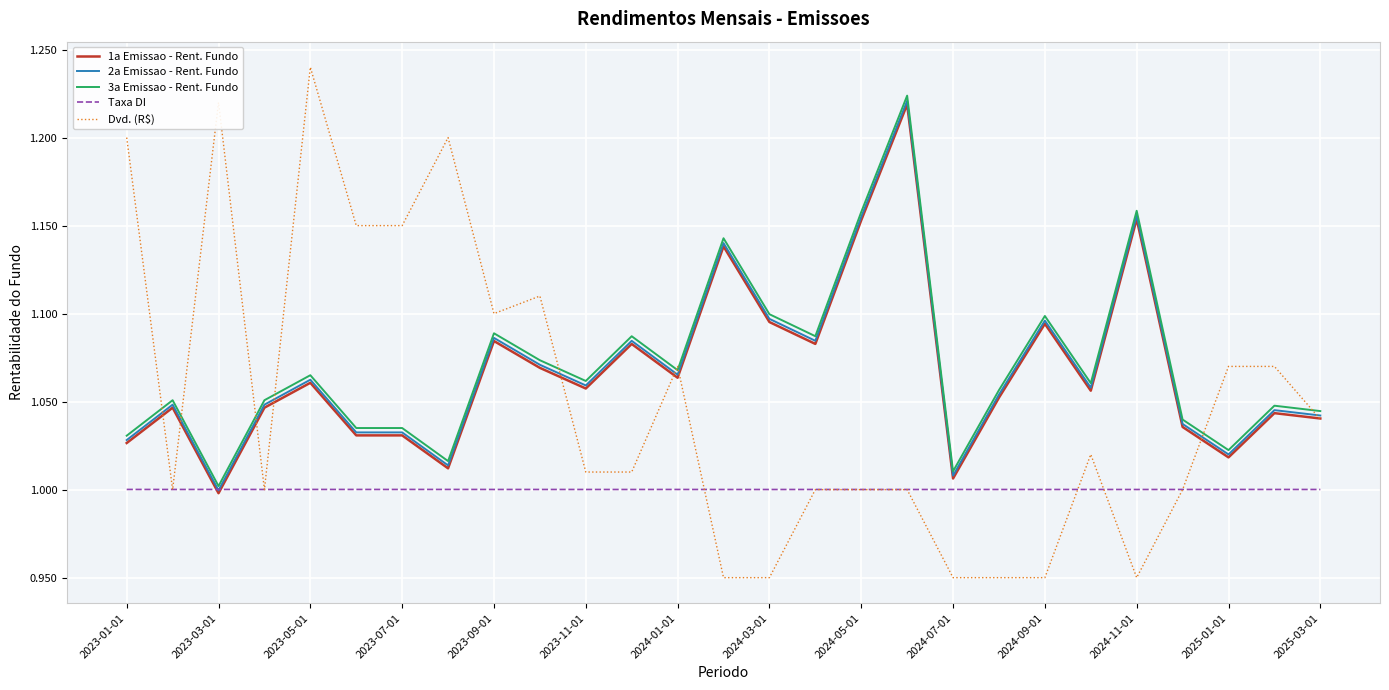

True or false: 3a Emissao - Rent. Fundo and 1a Emissao - Rent. Fundo cross at least once.

False